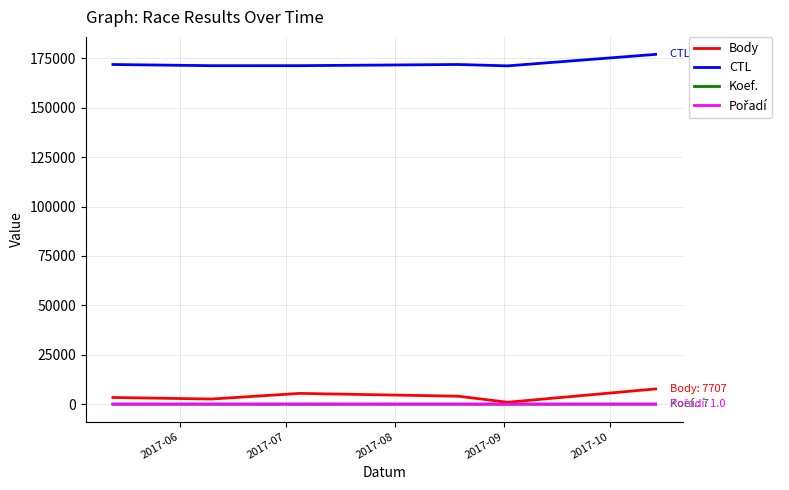

Which series has the largest total across all categories?

CTL